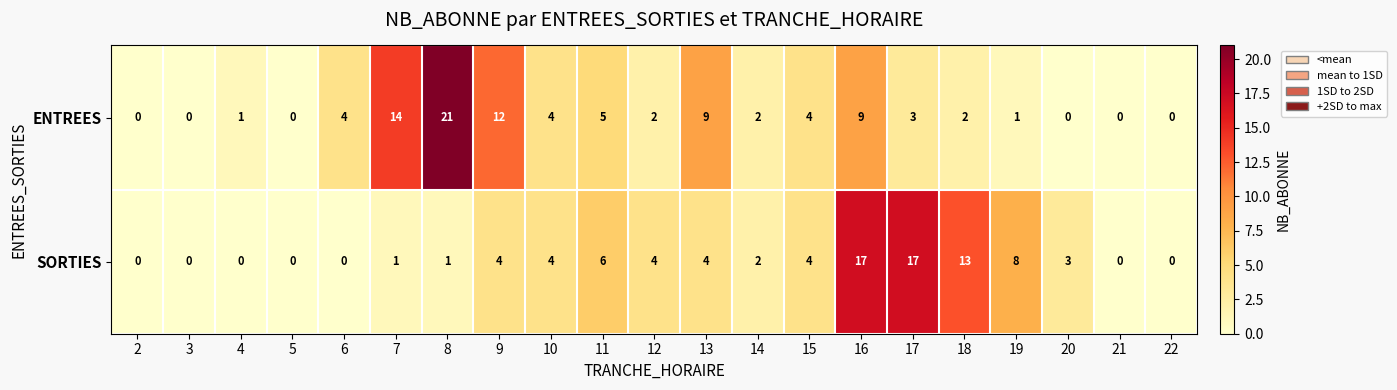

Which series has the largest total across all categories?

ENTREES